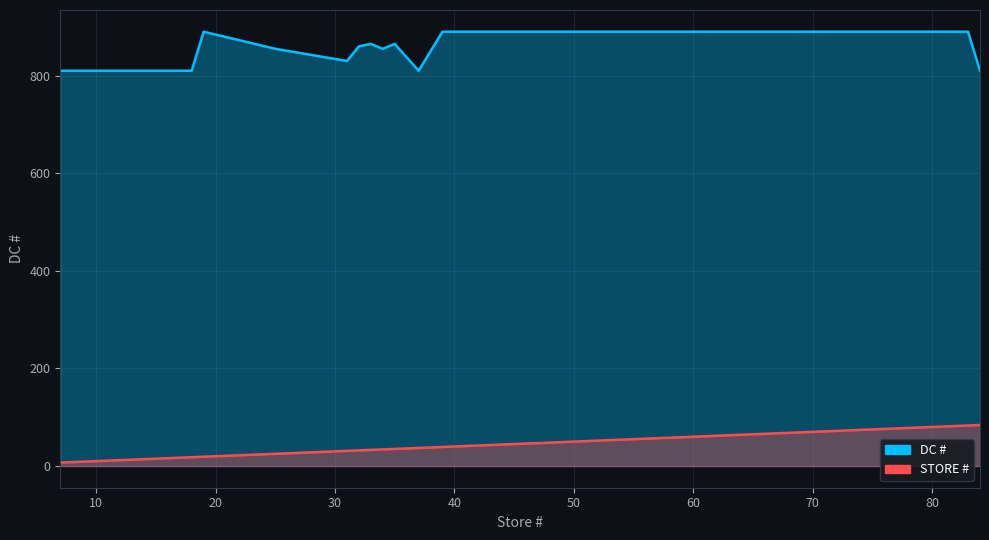

Is it true that STORE # equals 79 at 79?

True